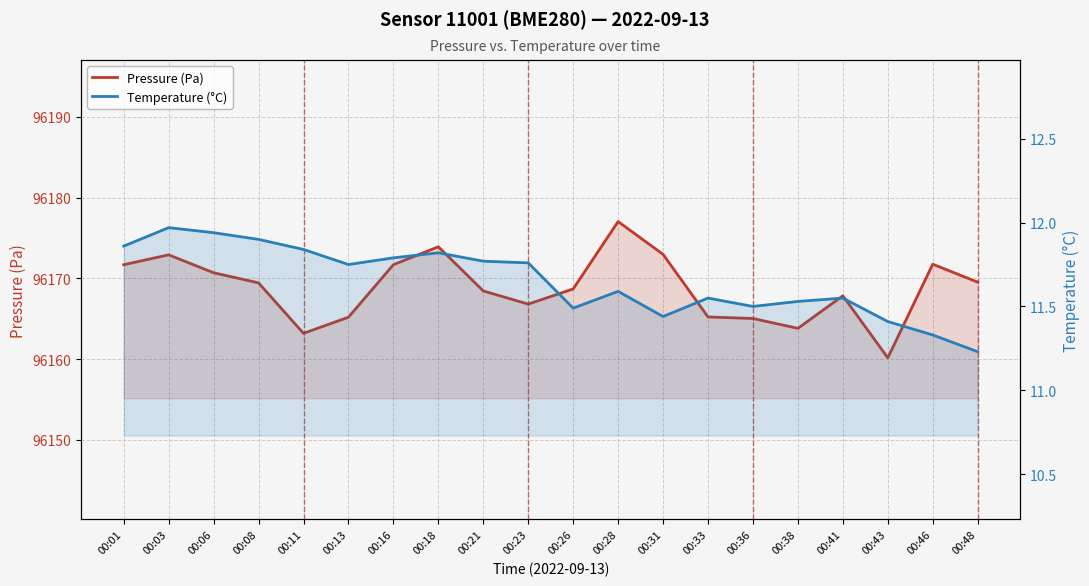

At how many categories does at least one series exceed 70444?

20